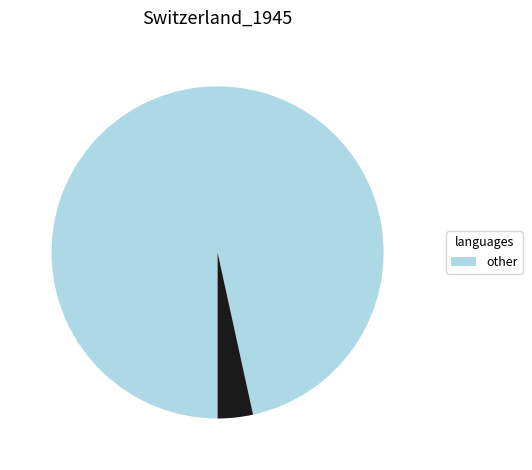

Is there a majority slice in this chart?

Yes